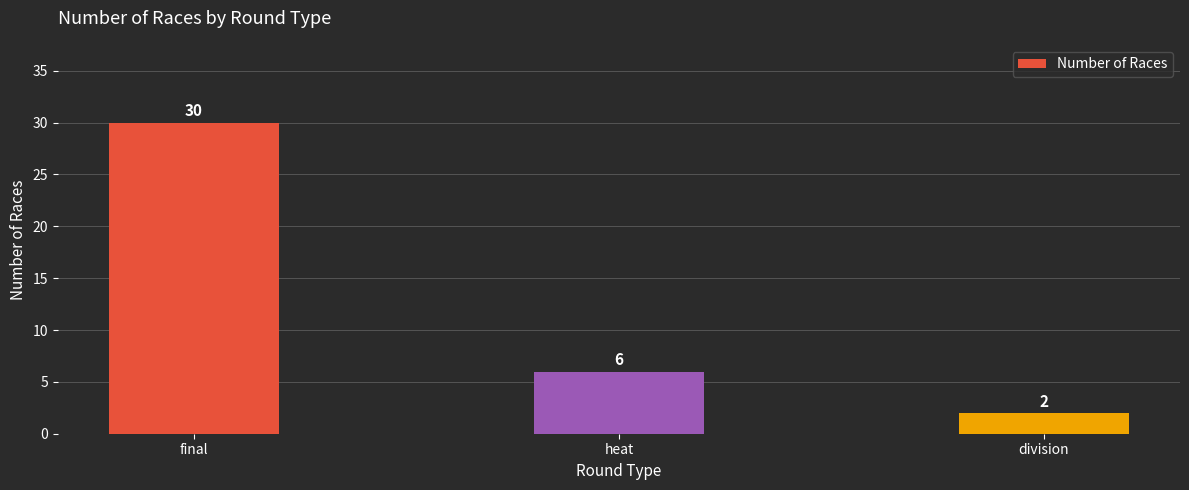

Count the number of data series in this chart.

1